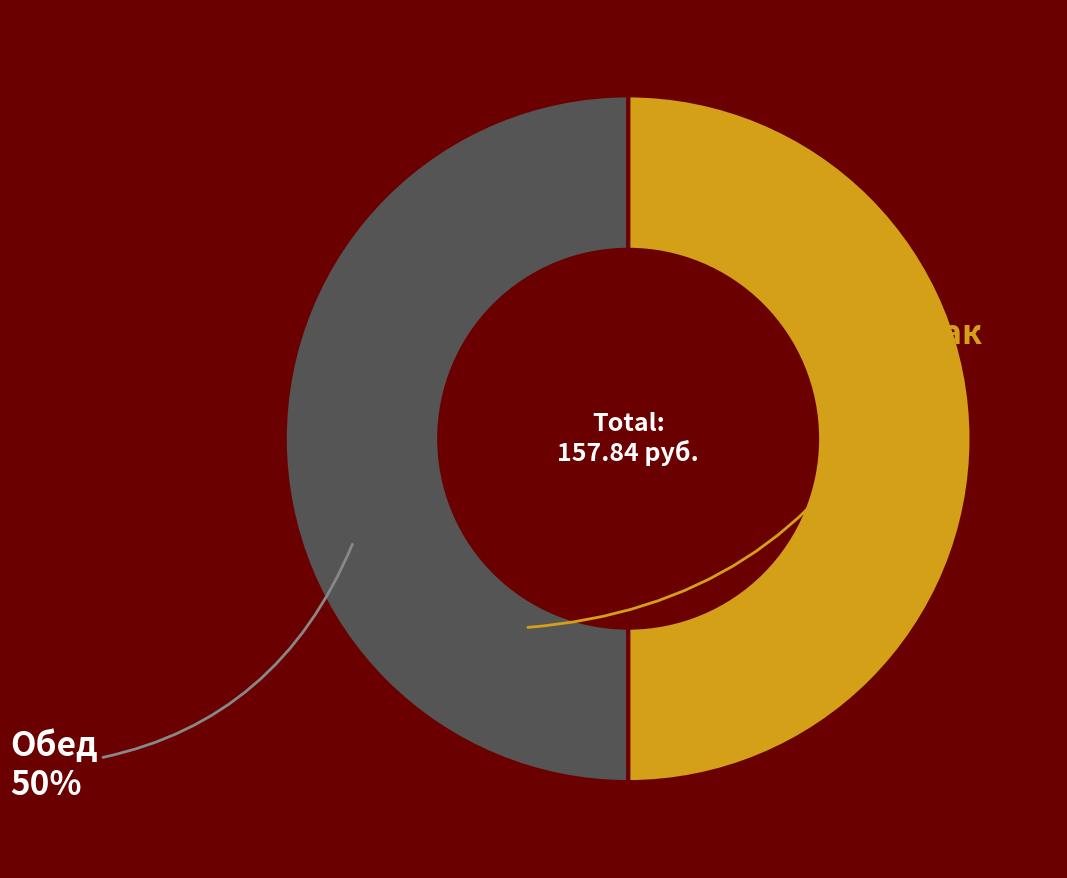

Count the number of slices in the pie.

2